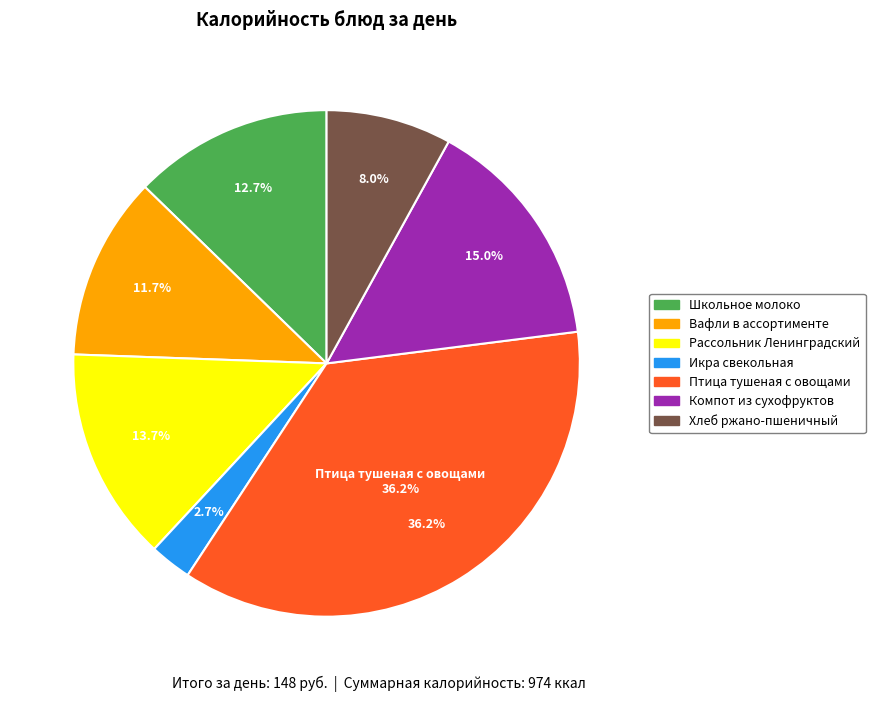

Is Вафли в ассортименте the majority of the pie?

No